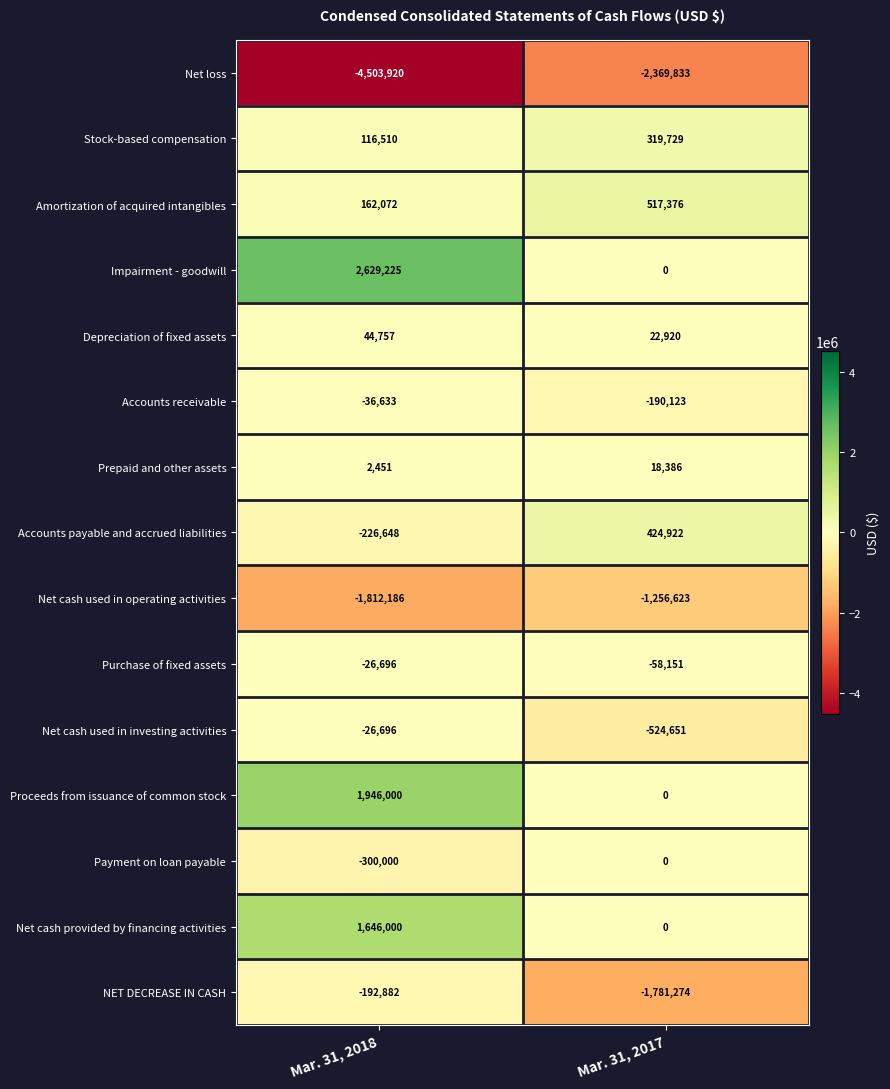

What is the difference between the Amortization of acquired intangibles values at Mar. 31, 2018 and Mar. 31, 2017?

355304